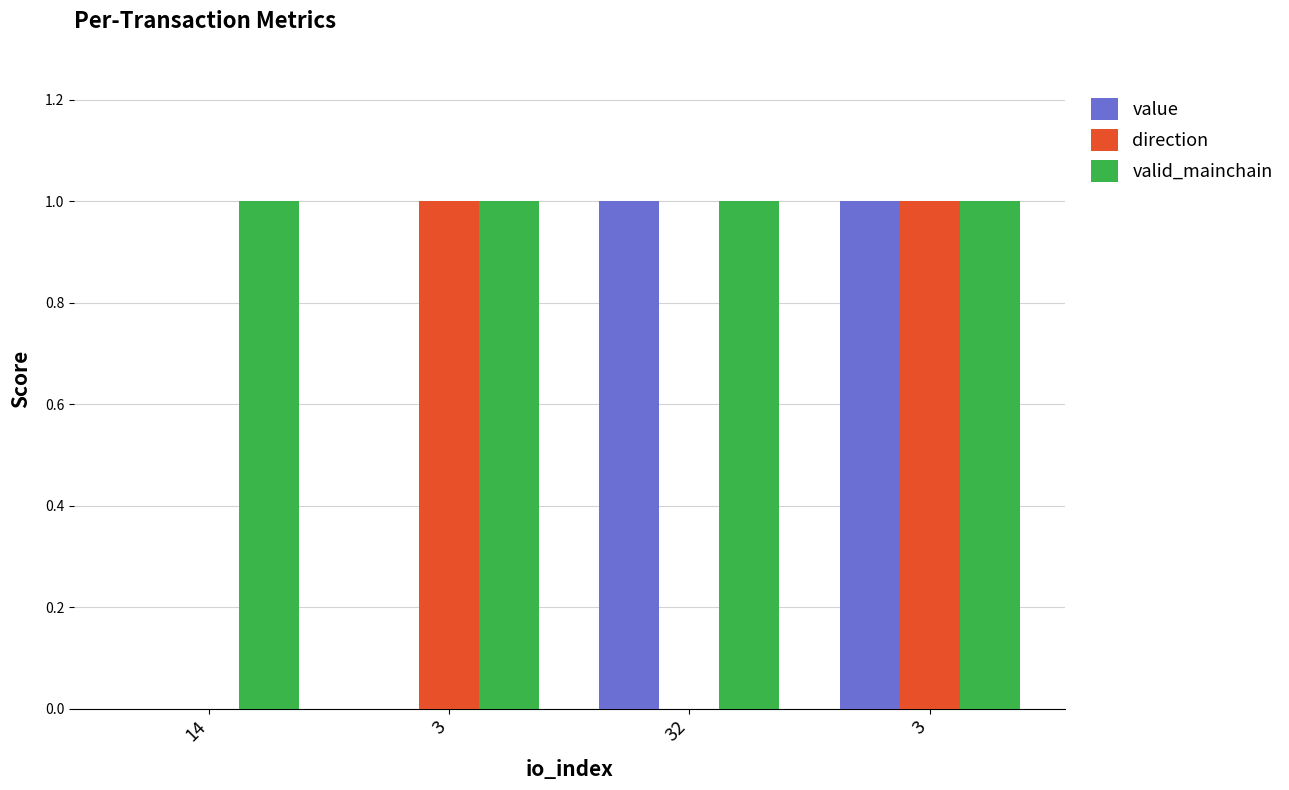

Rank the categories by direction value from highest to lowest.

3, 3, 14, 32